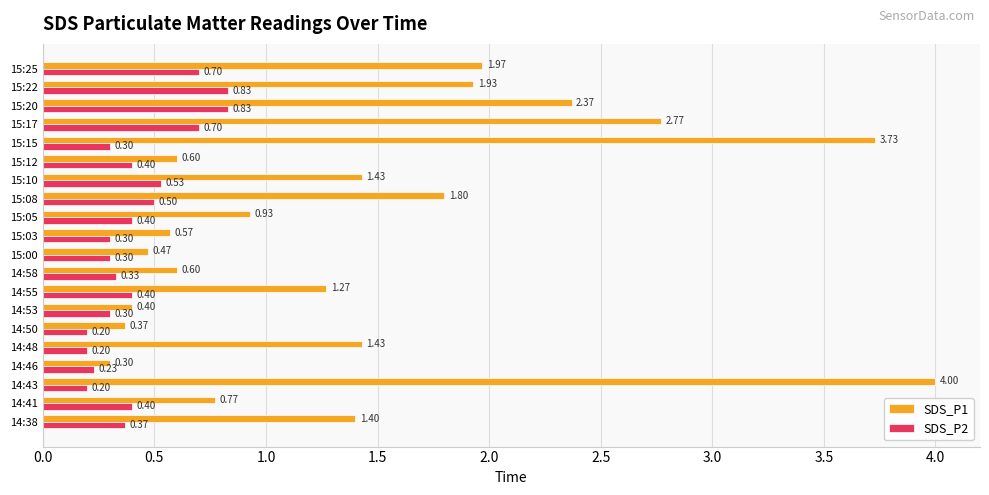

What is the total value across all series at 15:12?

1.0